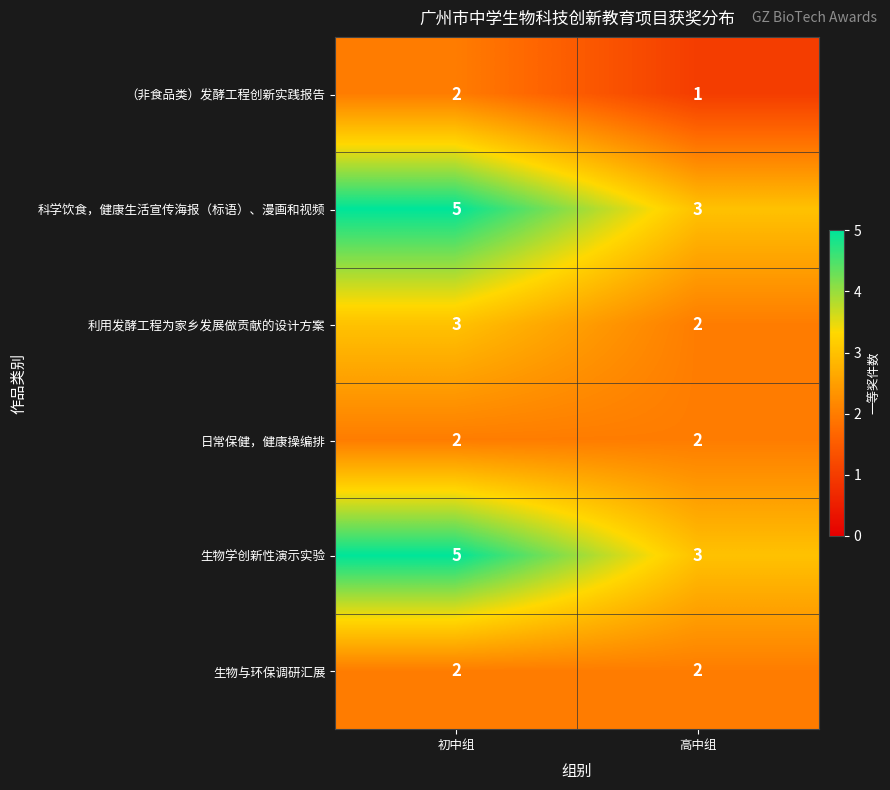

Is it true that 生物学创新性演示实验 equals 1 at 初中组?

False